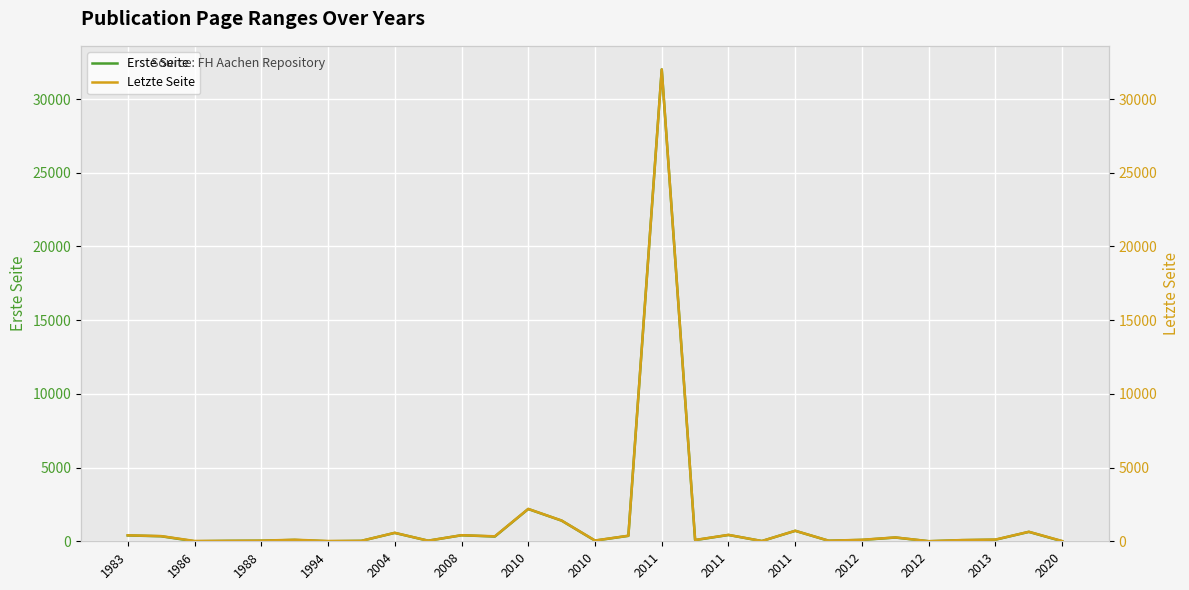

How many values in the Erste Seite series exceed 92?

14